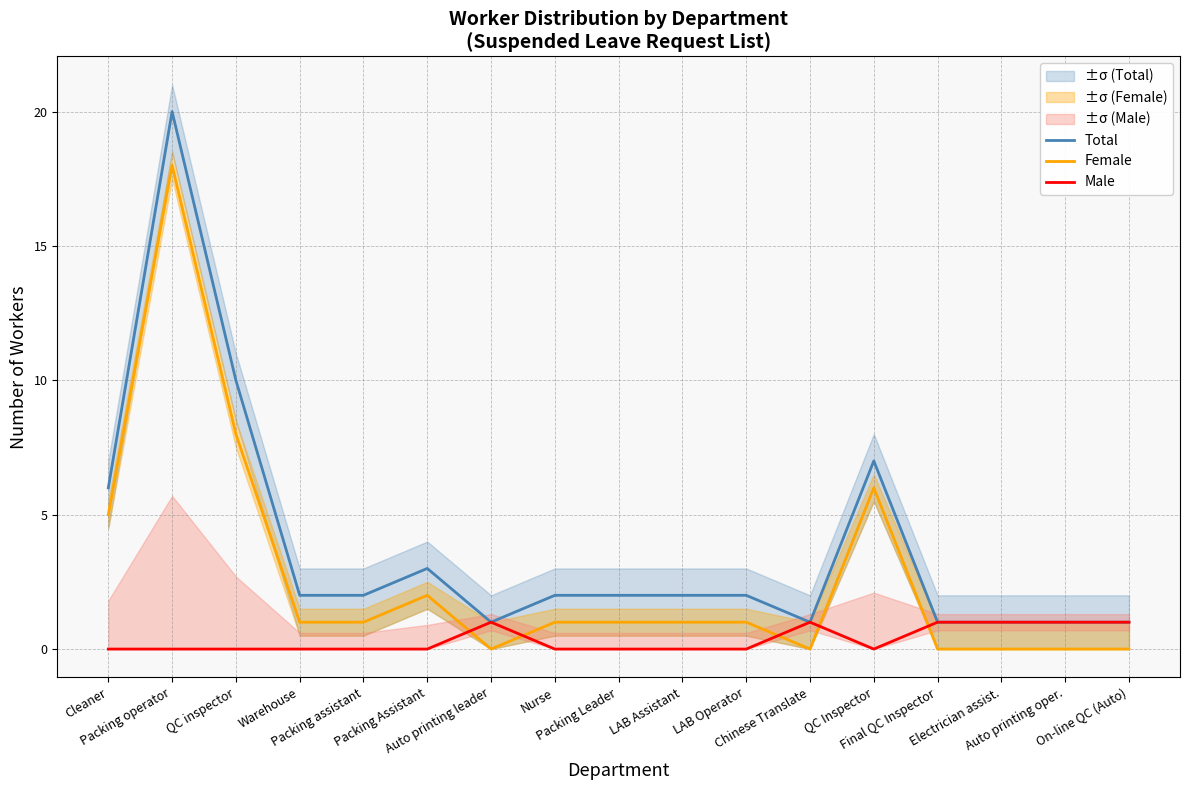

What is the difference between the maximum and second lowest values in the Female series?

18